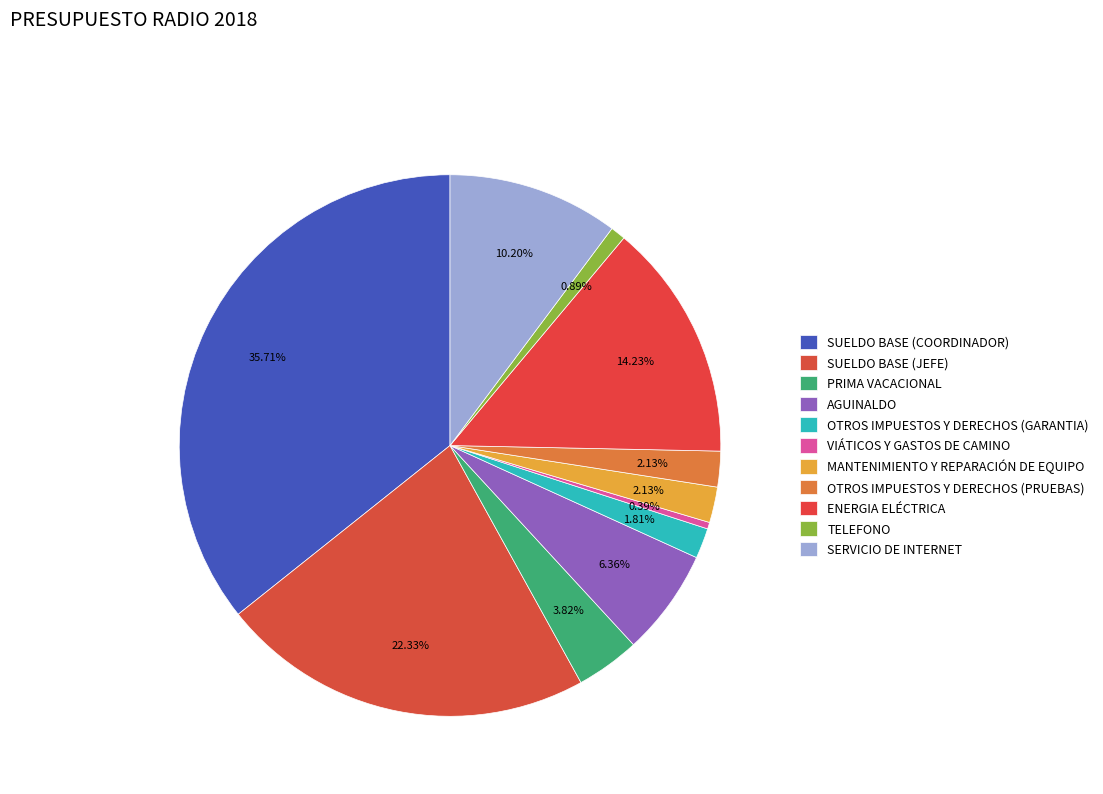

Rank the categories by value from lowest to highest.

VIÁTICOS Y GASTOS DE CAMINO, TELEFONO, OTROS IMPUESTOS Y DERECHOS (GARANTIA), MANTENIMIENTO Y REPARACIÓN DE EQUIPO, OTROS IMPUESTOS Y DERECHOS (PRUEBAS), PRIMA VACACIONAL, AGUINALDO, SERVICIO DE INTERNET, ENERGIA ELÉCTRICA, SUELDO BASE (JEFE), SUELDO BASE (COORDINADOR)